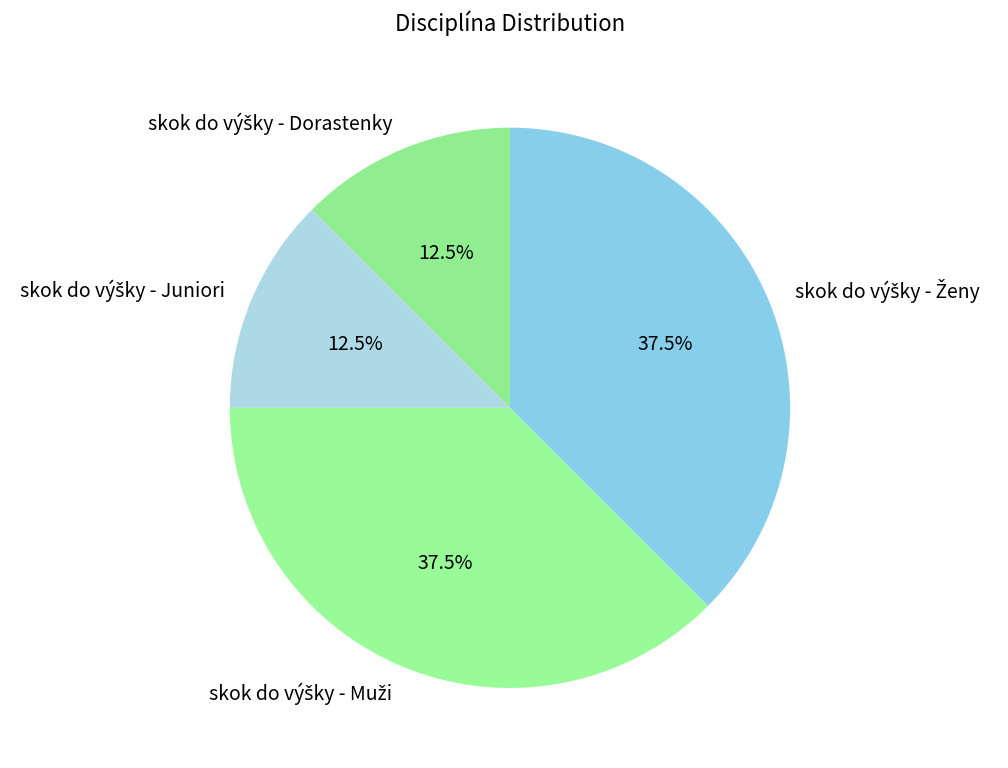

Does any single category account for the majority?

No